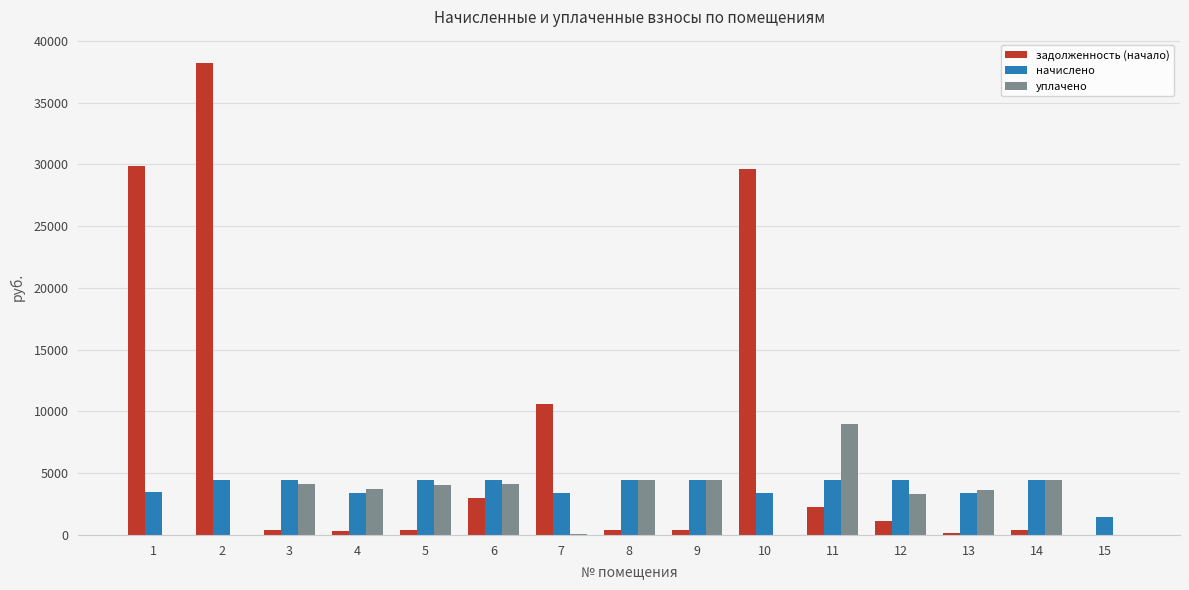

Which series has the largest total across all categories?

задолженность (начало)